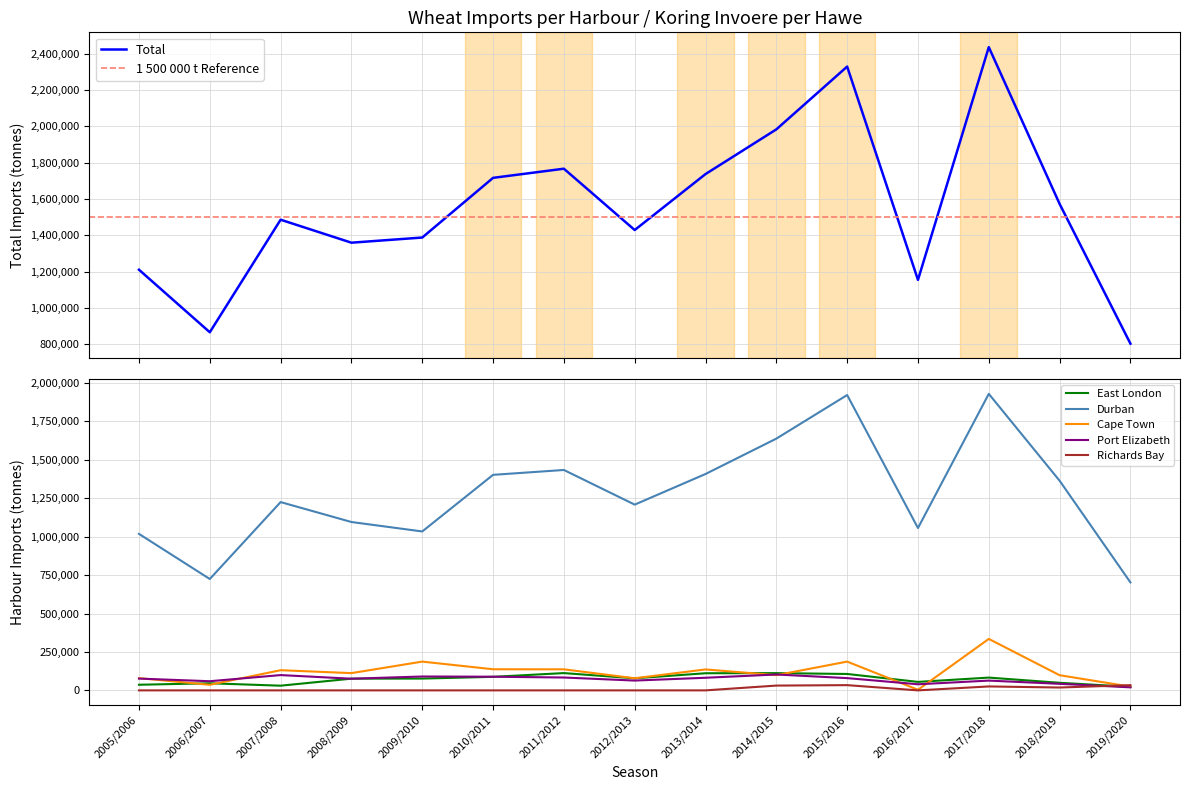

Rank the series at 2016/2017 from highest to lowest value.

Total, Durban, East London, Port Elizabeth, Cape Town, Richards Bay